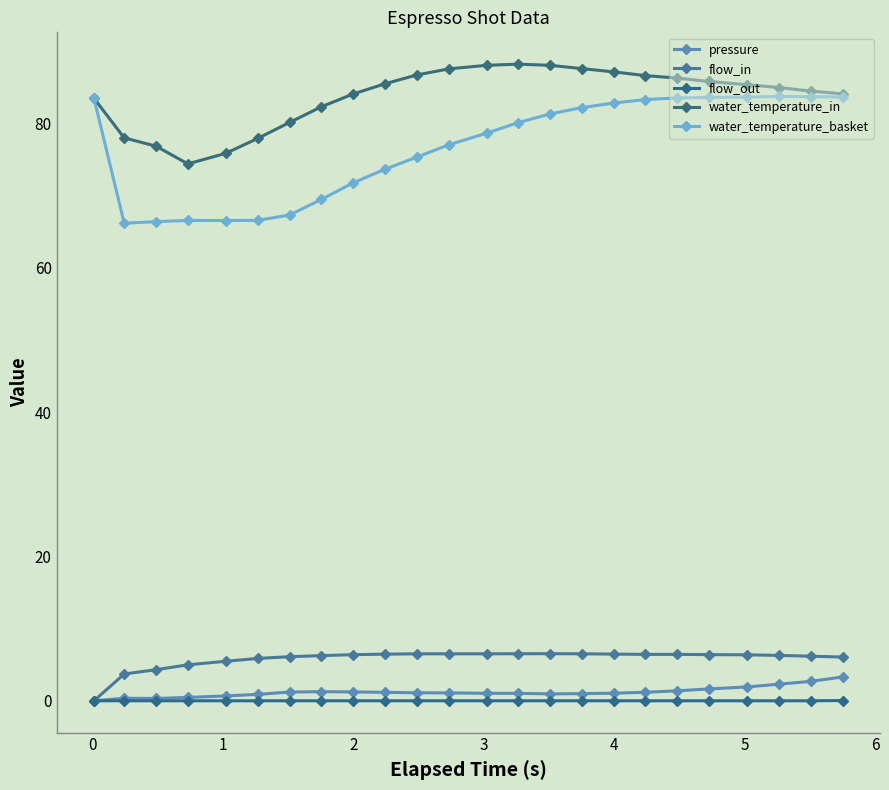

Count the number of categories in the chart.

24